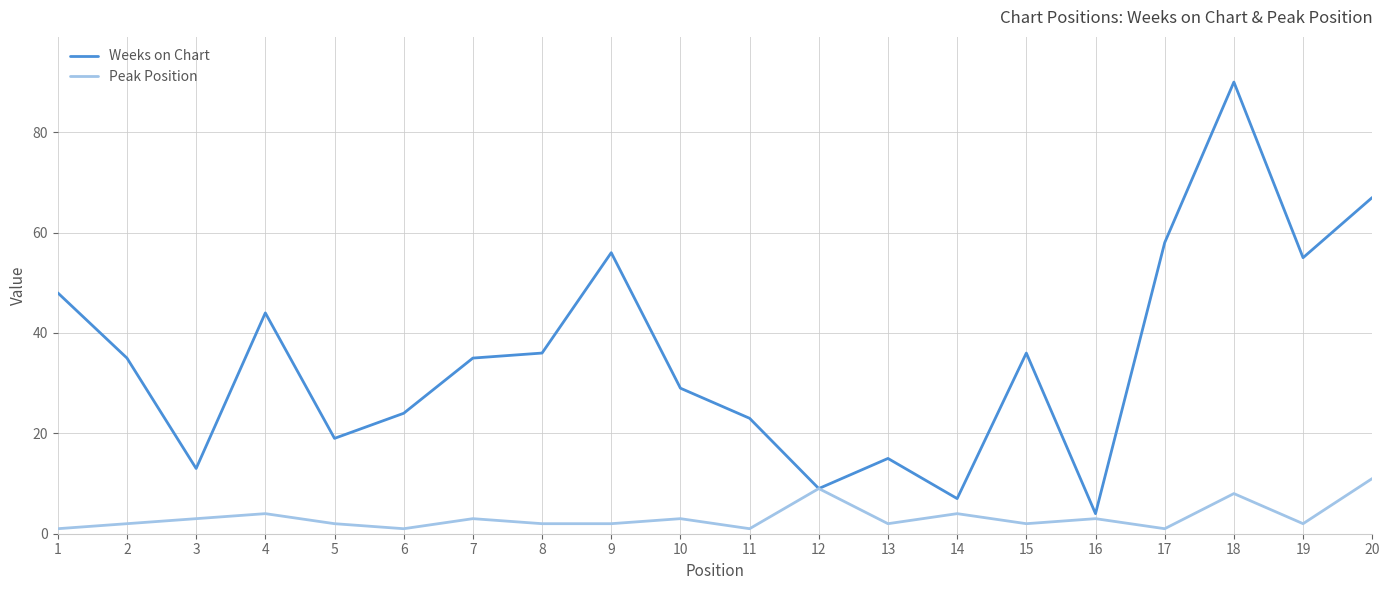

Rank the series at 13 from highest to lowest value.

Weeks on Chart, Peak Position